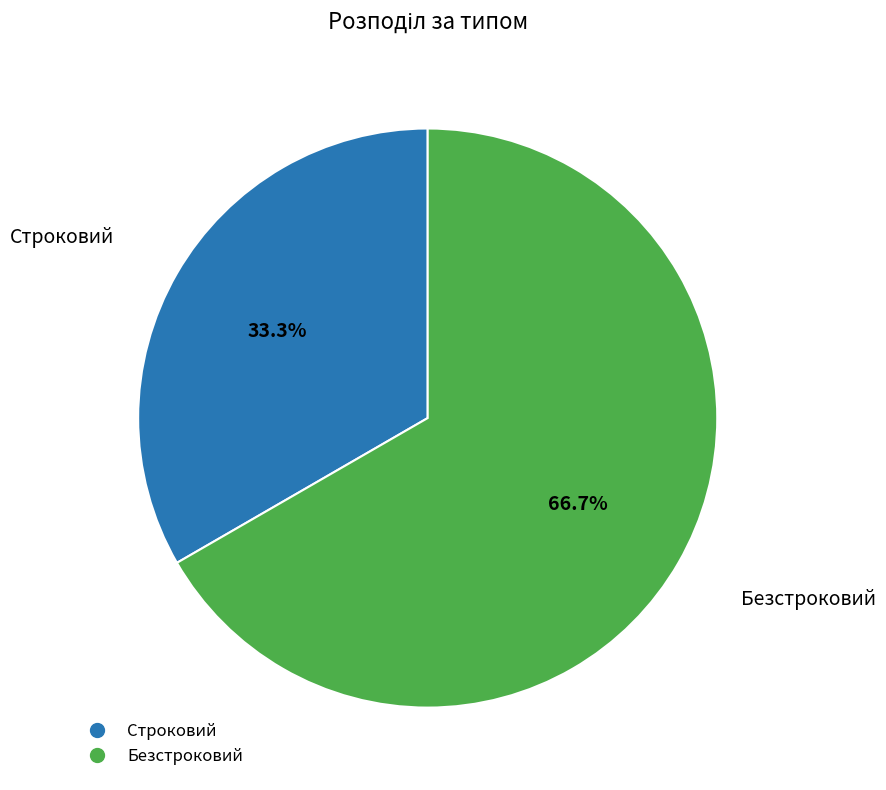

What is the largest slice in the pie chart?

Безстроковий